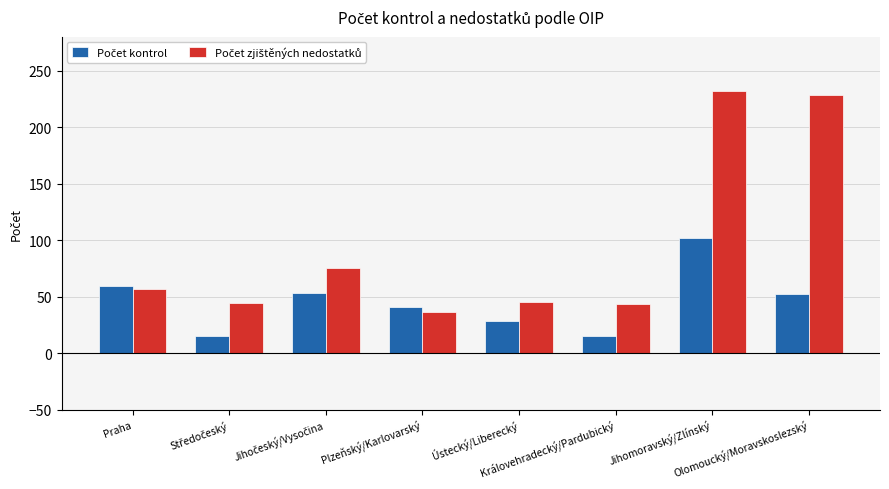

What is the greatest value displayed?

232